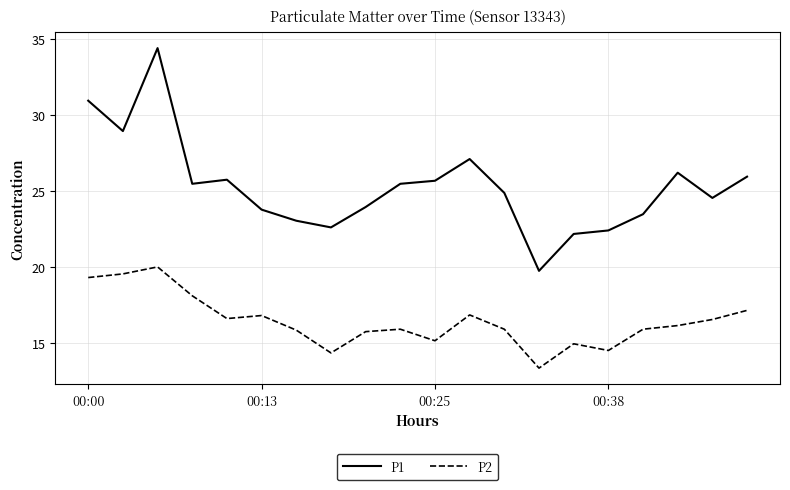

Which series has the largest range (max minus min)?

P1